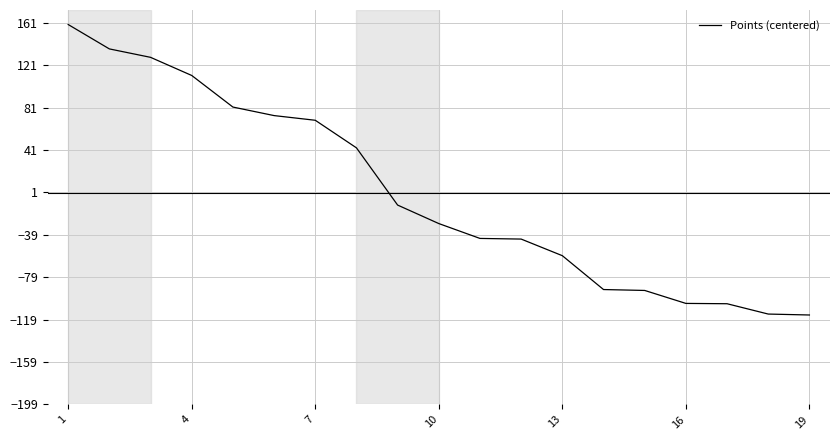

What is the minimum value shown in the chart?

-114.6